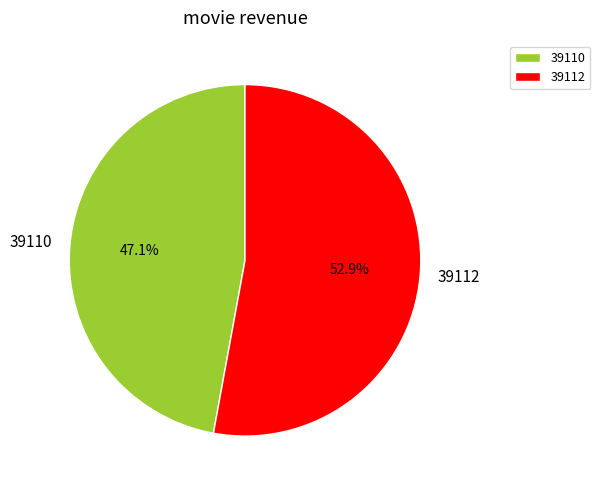

Count the number of slices in the pie.

2